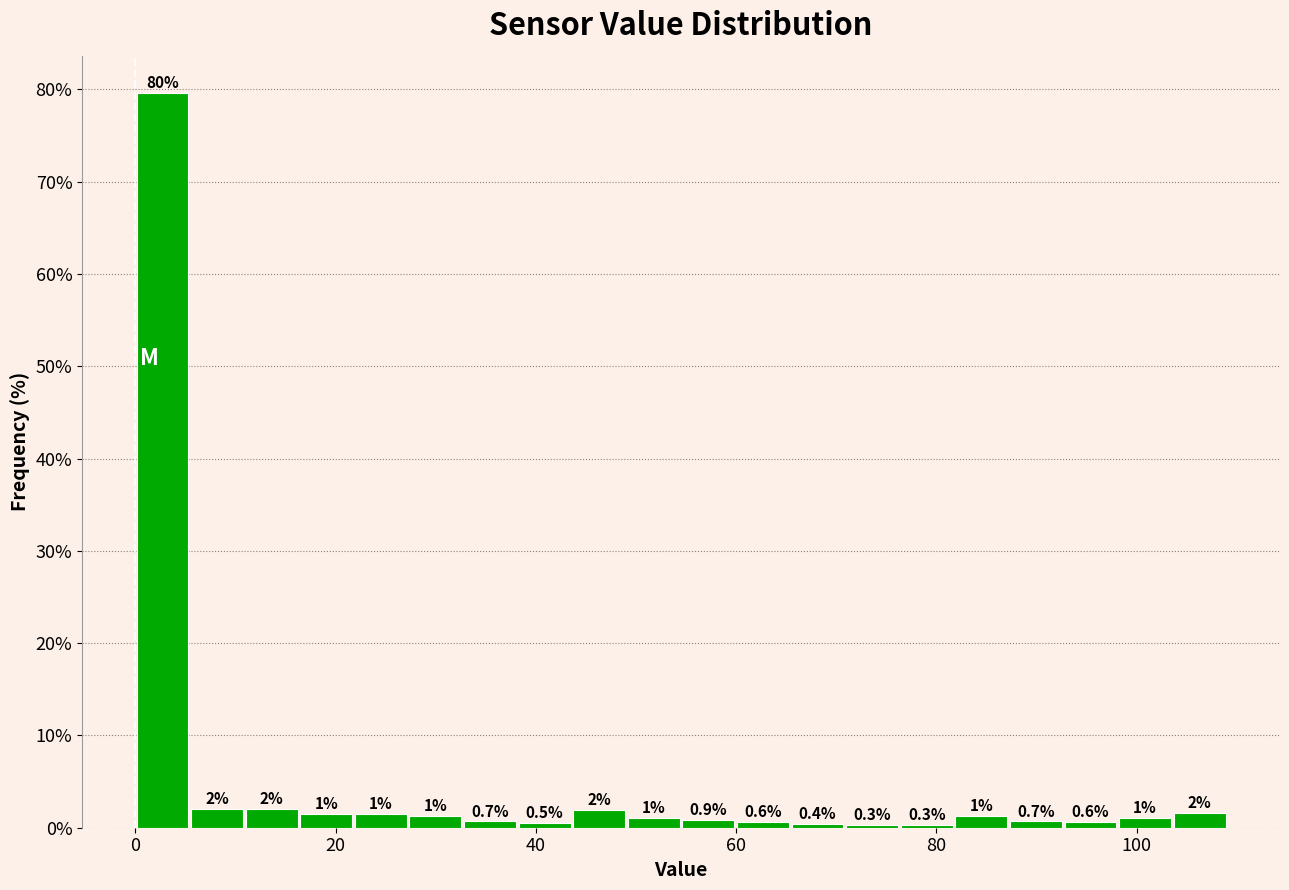

Around what value on the x-axis is the tallest bar? Give the approximate position of its centre, as read against the axis.

2